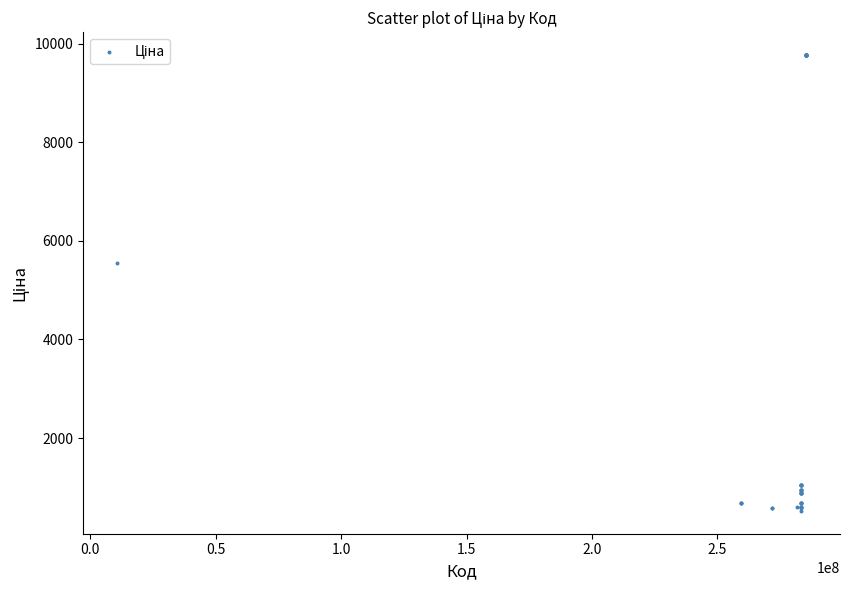

What Y value in the scatter plot is closest to 5148?

5560.3